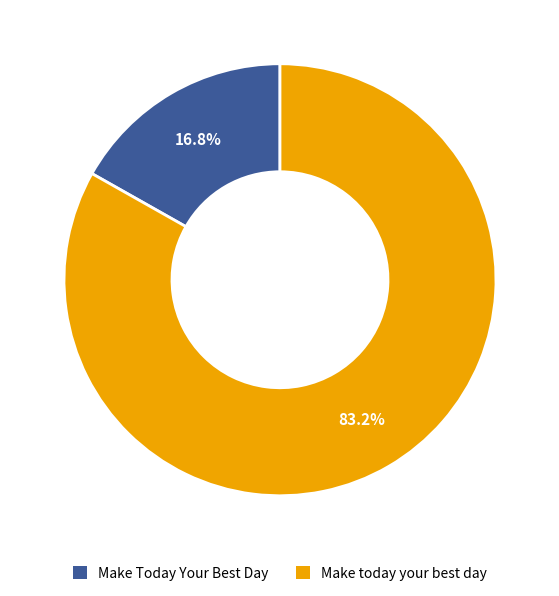

Rank the categories by value from highest to lowest.

Make today your best day, Make Today Your Best Day